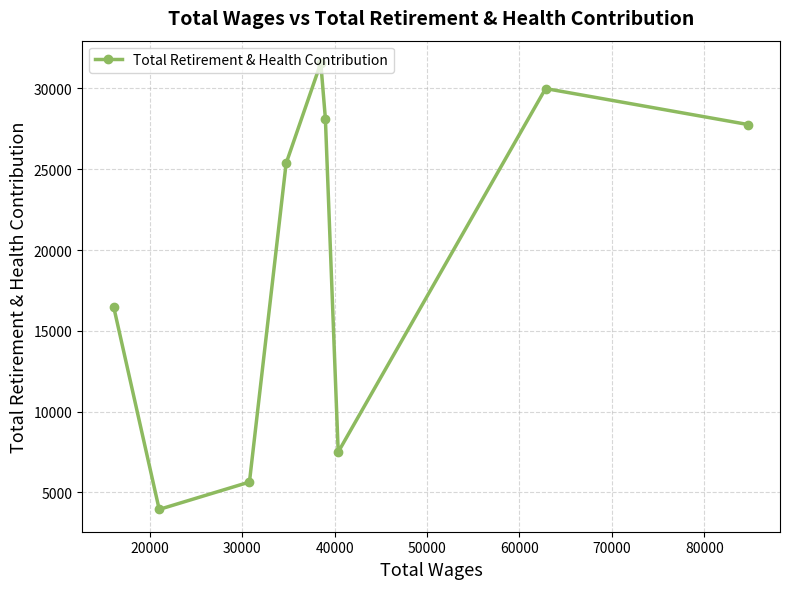

True or false: the data has more than 2 interior local peaks.

False